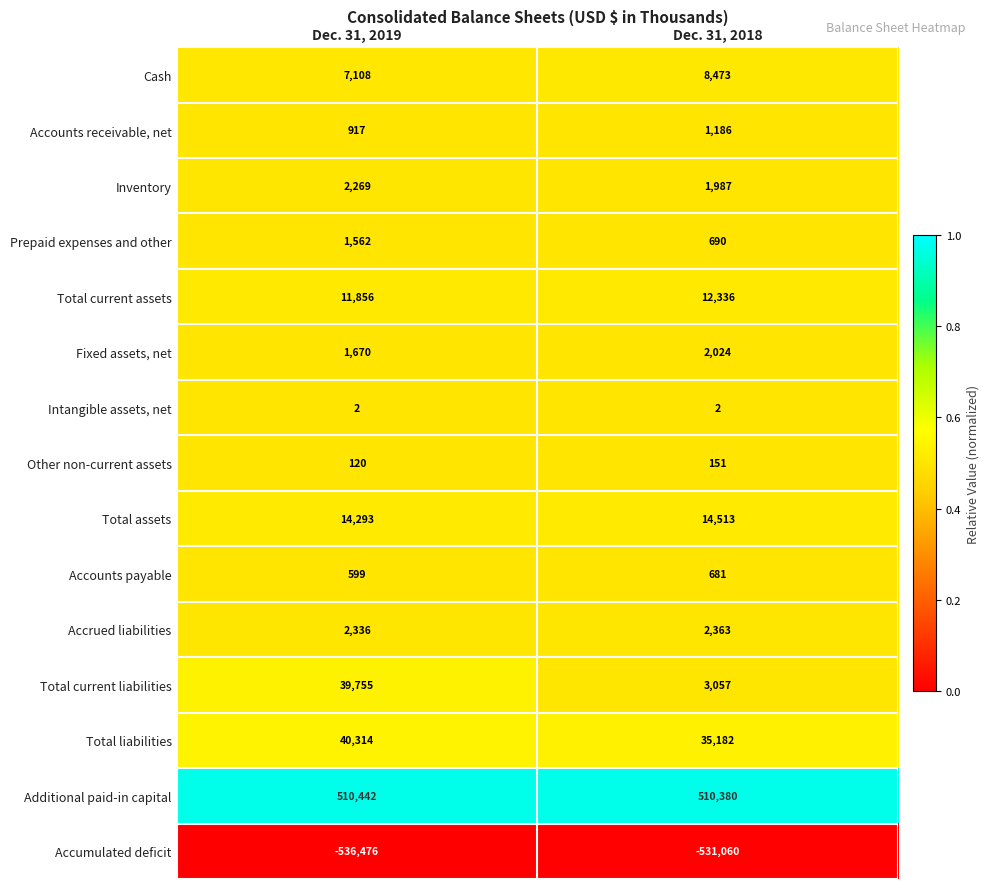

What is the average value of the Prepaid expenses and other series?

1126